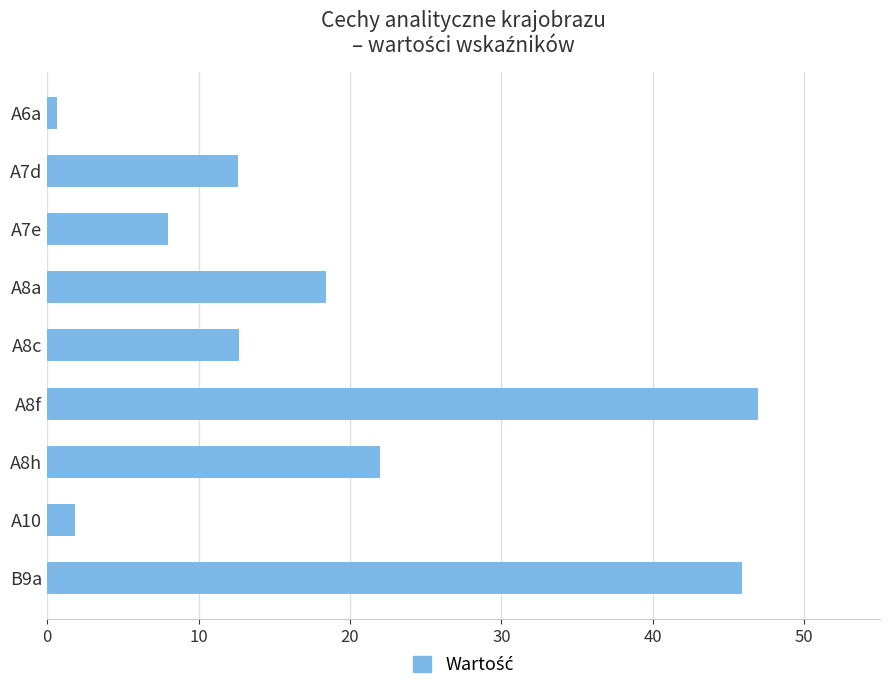

What is the difference between the second highest and second lowest values?

44.1